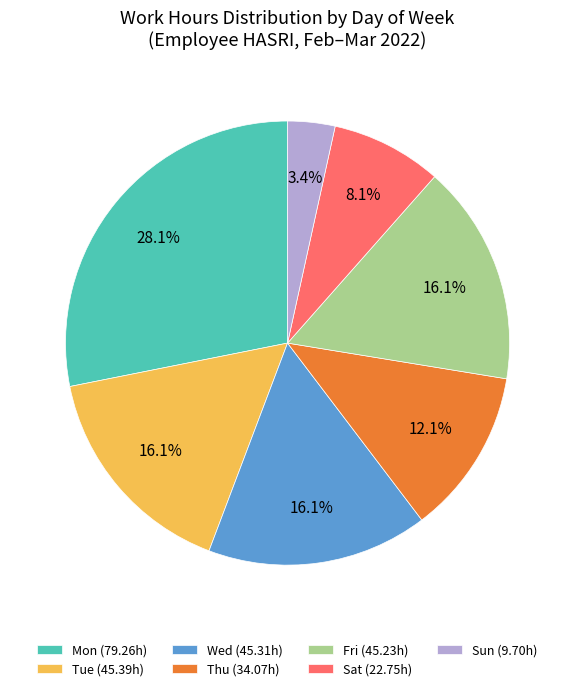

Which has a higher value, Sun or Thu?

Thu